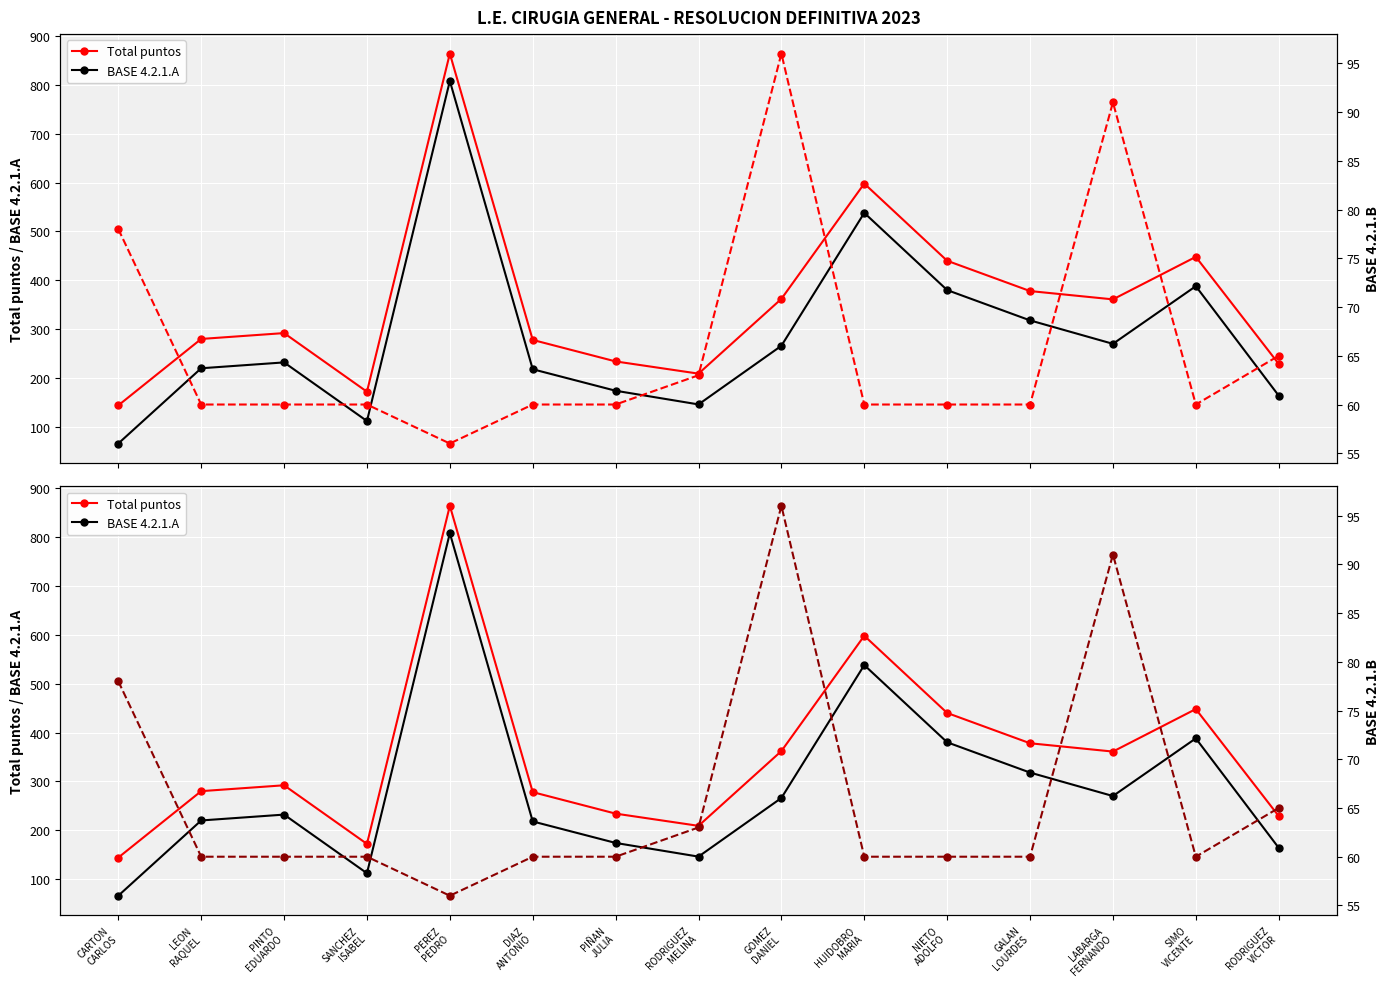

Is it true that BASE 4.2.1.B (right) equals 60 at DIAZ
ANTONIO?

True